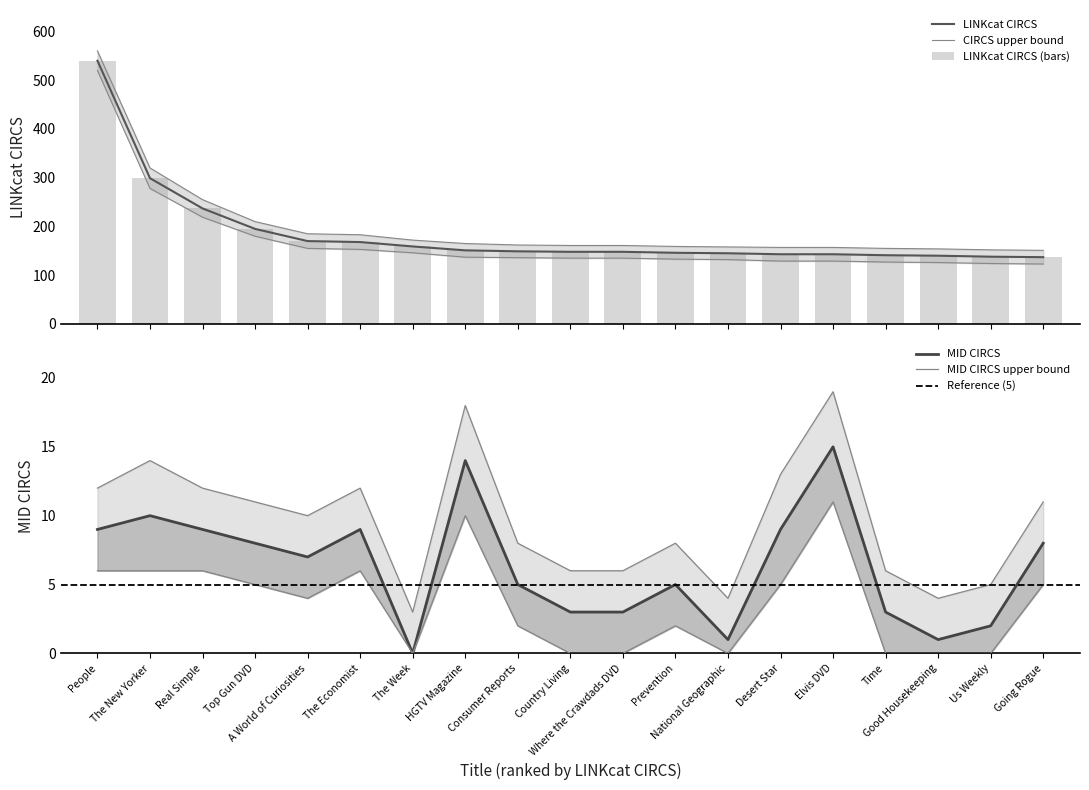

The value of LINKcat CIRCS at Real Simple is 237. True or false?

True